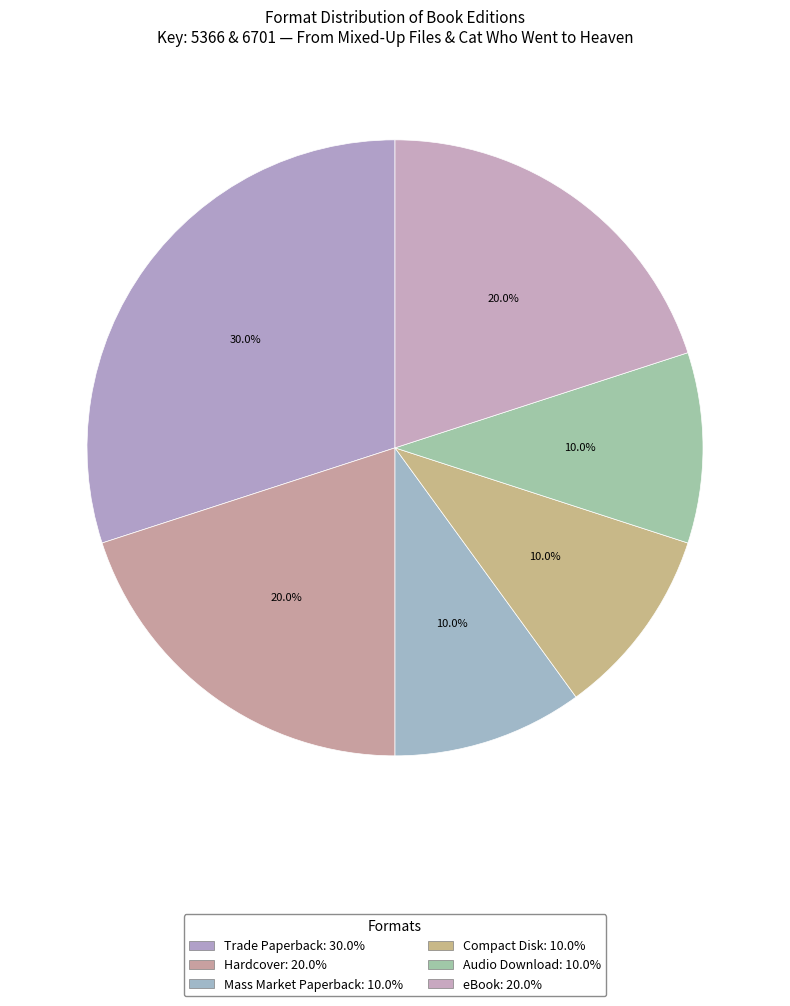

How many segments does this pie chart have?

6